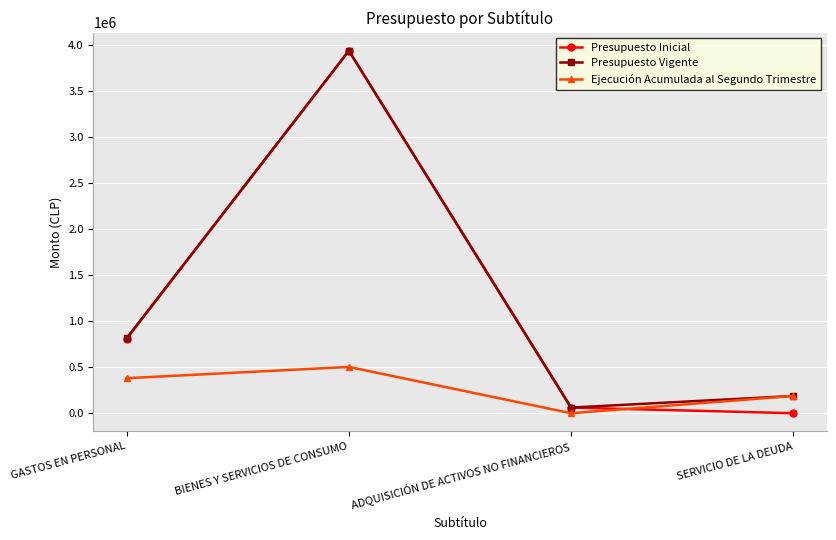

At which label is Presupuesto Inicial closest to 1967653?

GASTOS EN PERSONAL